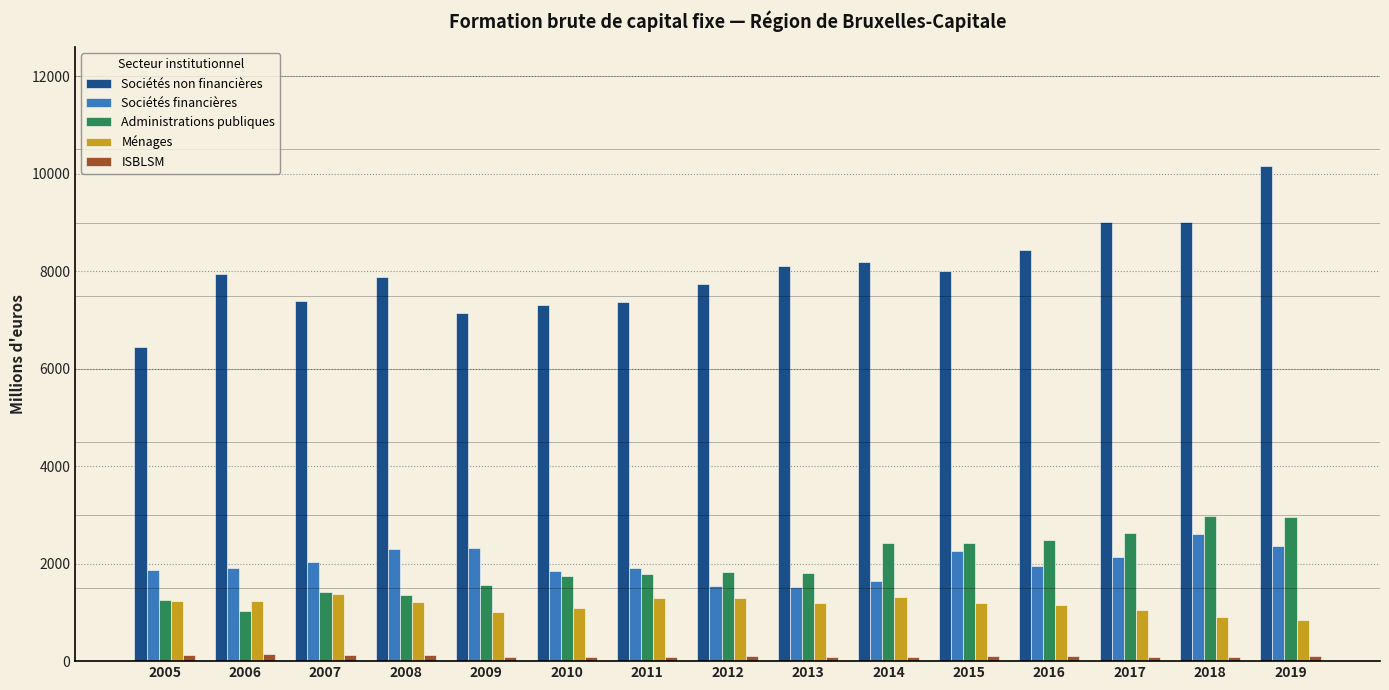

What is the value of the ISBLSM bar at the 8th from the left?

98.2